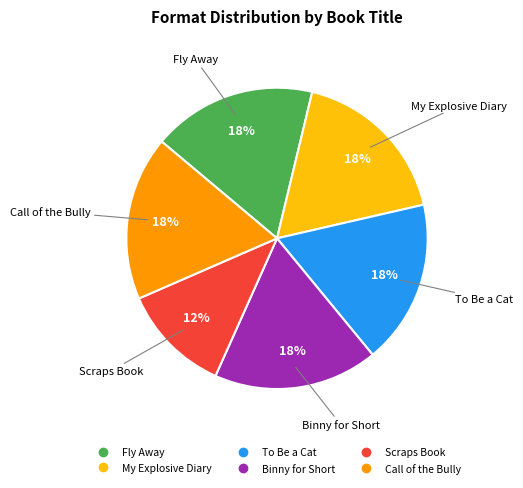

Is the sum of Fly Away and To Be a Cat greater than half?

No